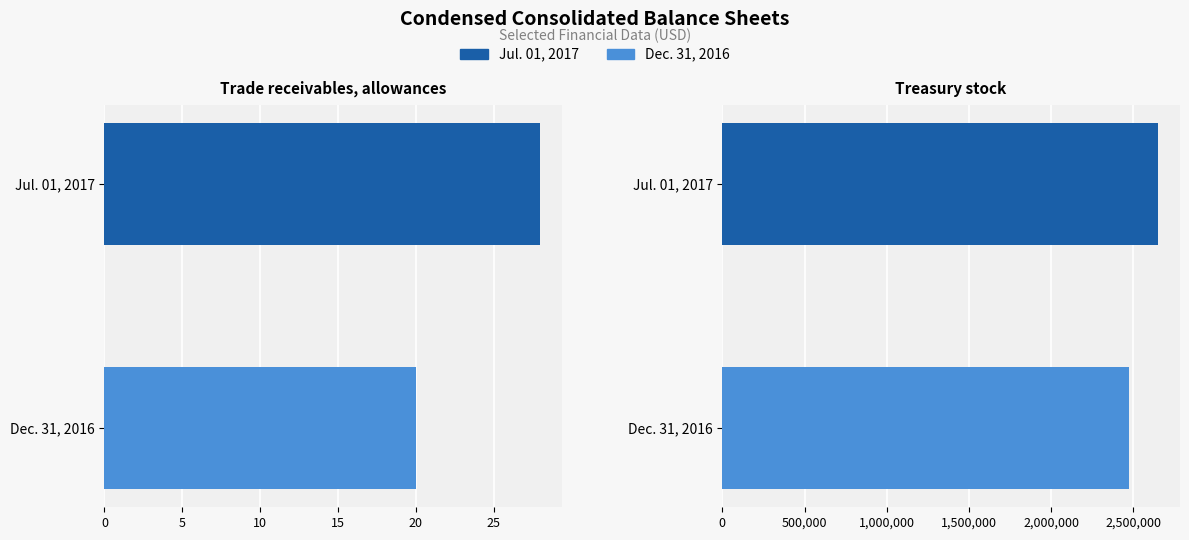

List the series in order of their overall mean, lowest first.

Trade receivables, allowances, Treasury stock